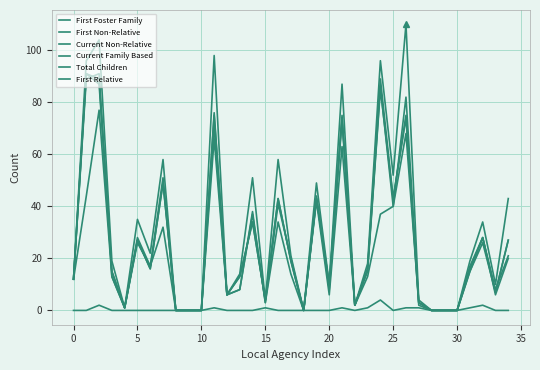

What is the average value of the Total Children series?

32